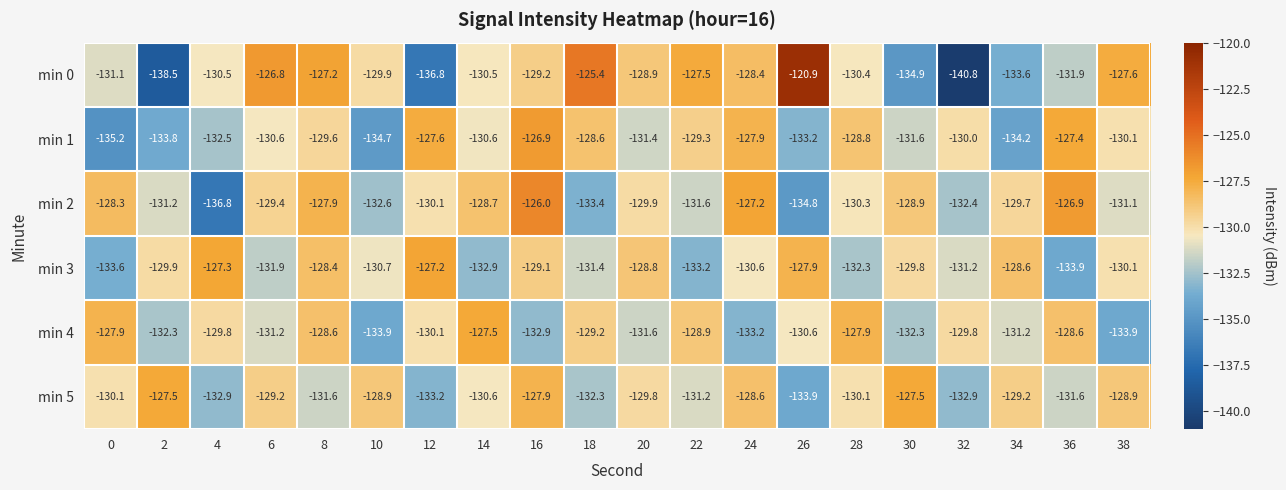

At which category is the sum across all series the highest?

16